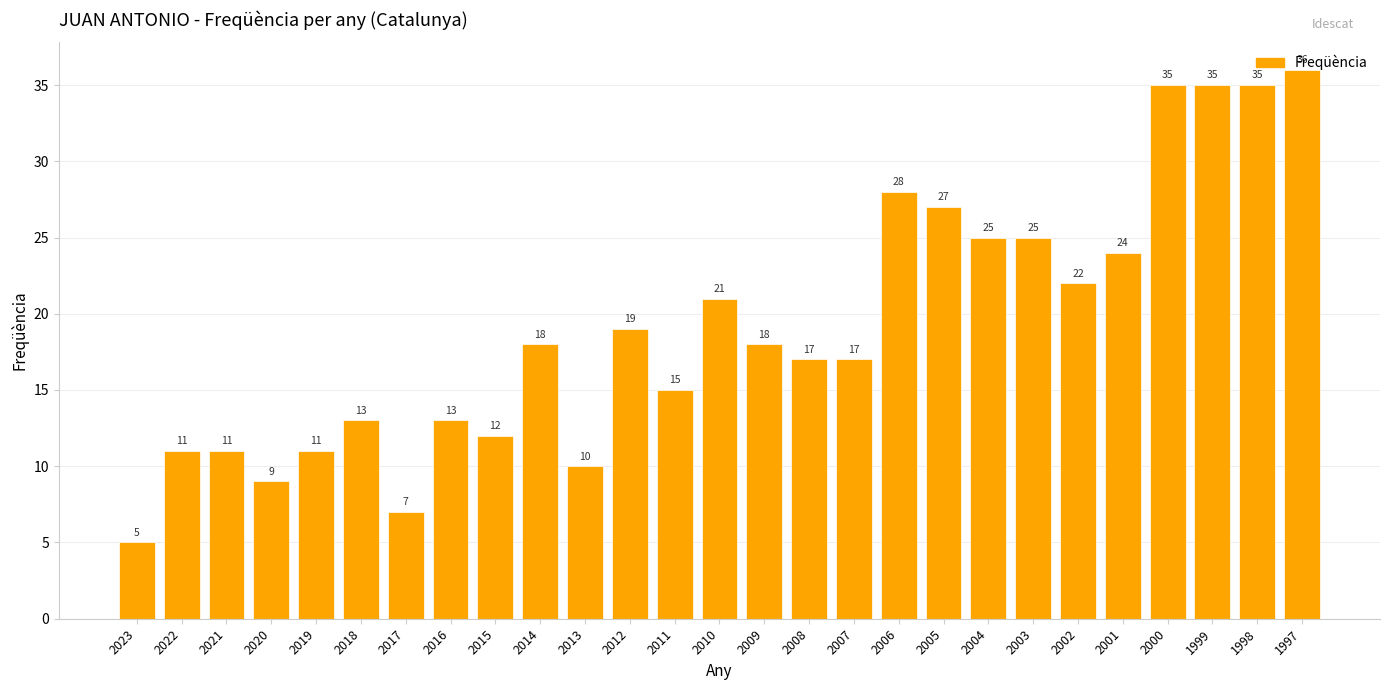

Reading right to left, what are all the values shown in this chart?

36	35	35	35	24	22	25	25	27	28	17	17	18	21	15	19	10	18	12	13	7	13	11	9	11	11	5